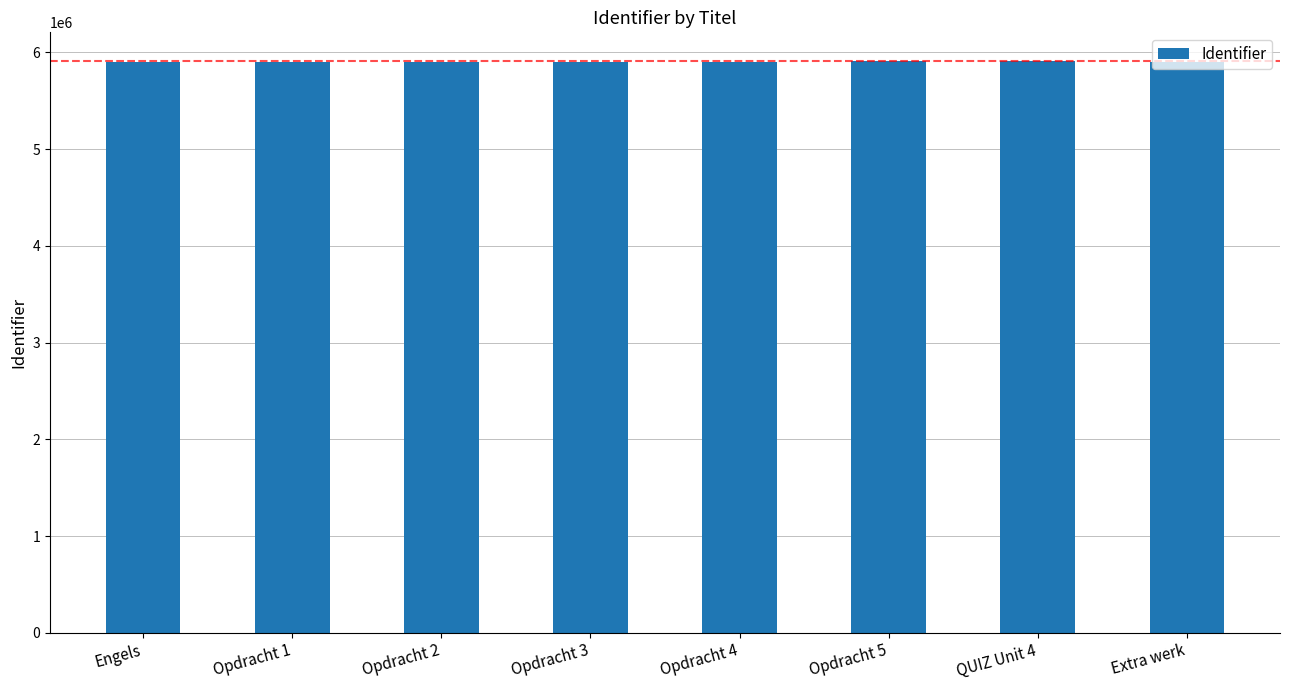

What is the minimum value shown in the chart?

5898858